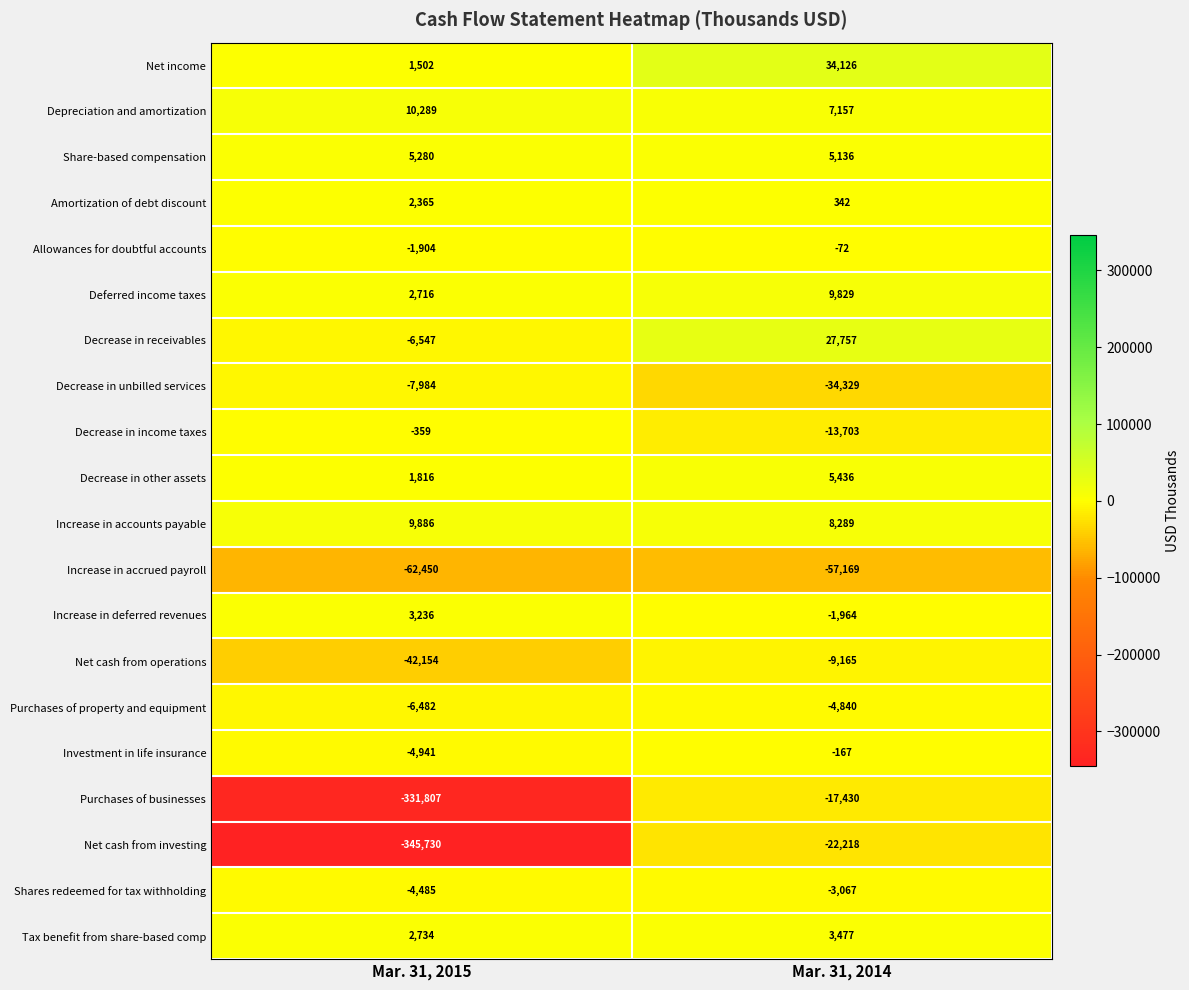

Rank the series at Mar. 31, 2014 from lowest to highest value.

Increase in accrued payroll, Decrease in unbilled services, Net cash from investing, Purchases of businesses, Decrease in income taxes, Net cash from operations, Purchases of property and equipment, Shares redeemed for tax withholding, Increase in deferred revenues, Investment in life insurance, Allowances for doubtful accounts, Amortization of debt discount, Tax benefit from share-based comp, Share-based compensation, Decrease in other assets, Depreciation and amortization, Increase in accounts payable, Deferred income taxes, Decrease in receivables, Net income